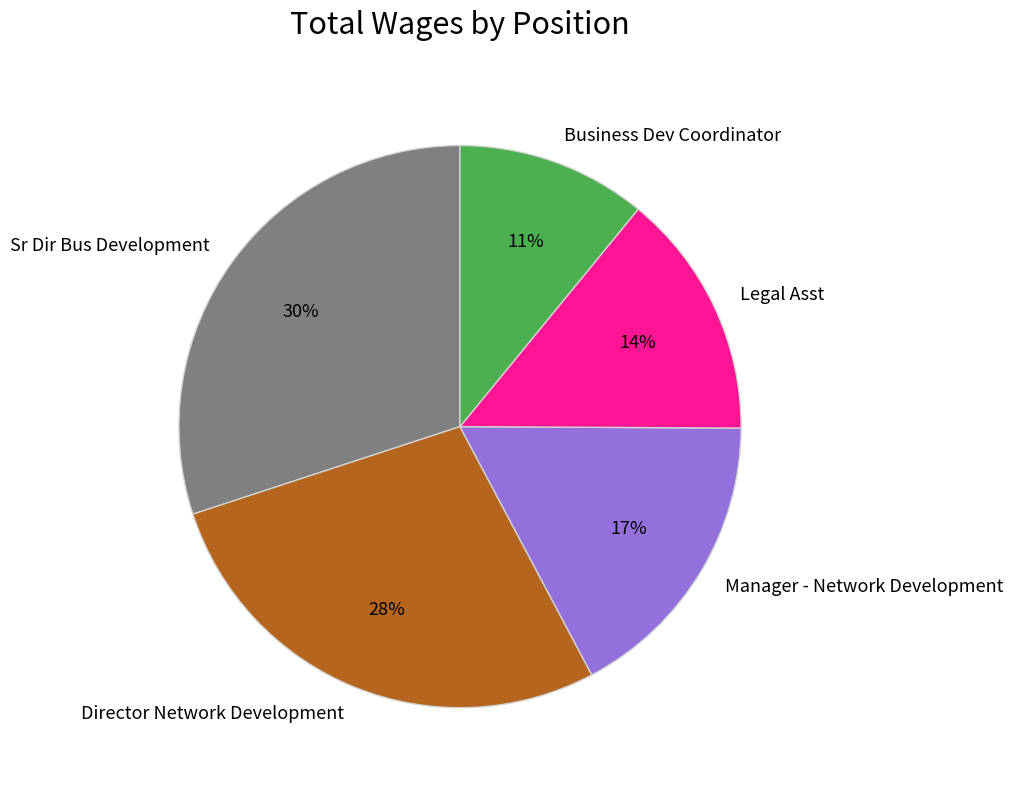

Does any single category account for the majority?

No